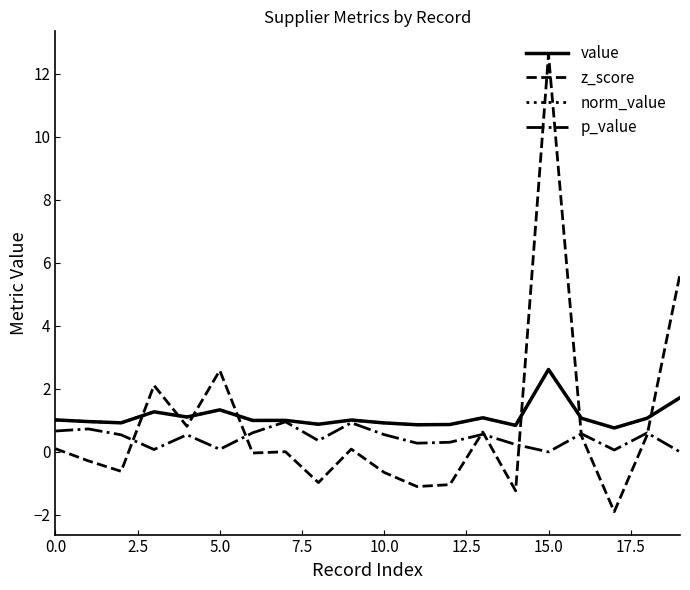

Does the chart have visible grid lines?

No